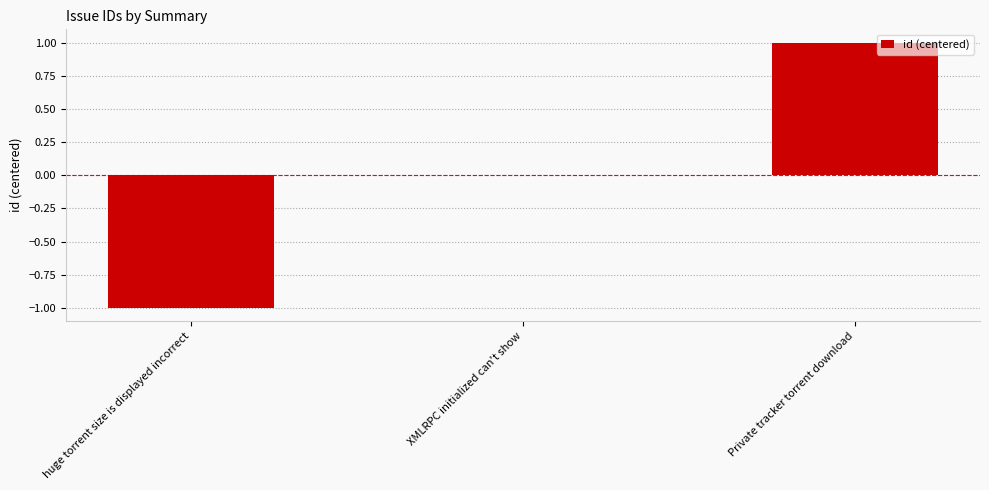

Reading left to right, extract all data points from this chart.

huge torrent size is displayed incorrect=-1	XMLRPC initialized can't show=0	Private tracker torrent download=1